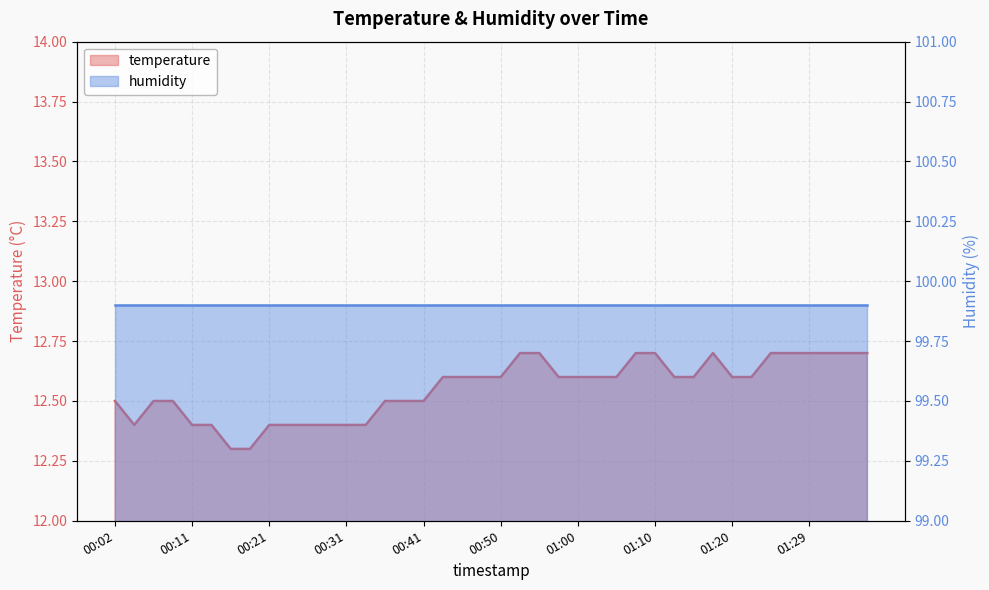

True or false: there are more than 2 points higher than both neighbors.

False